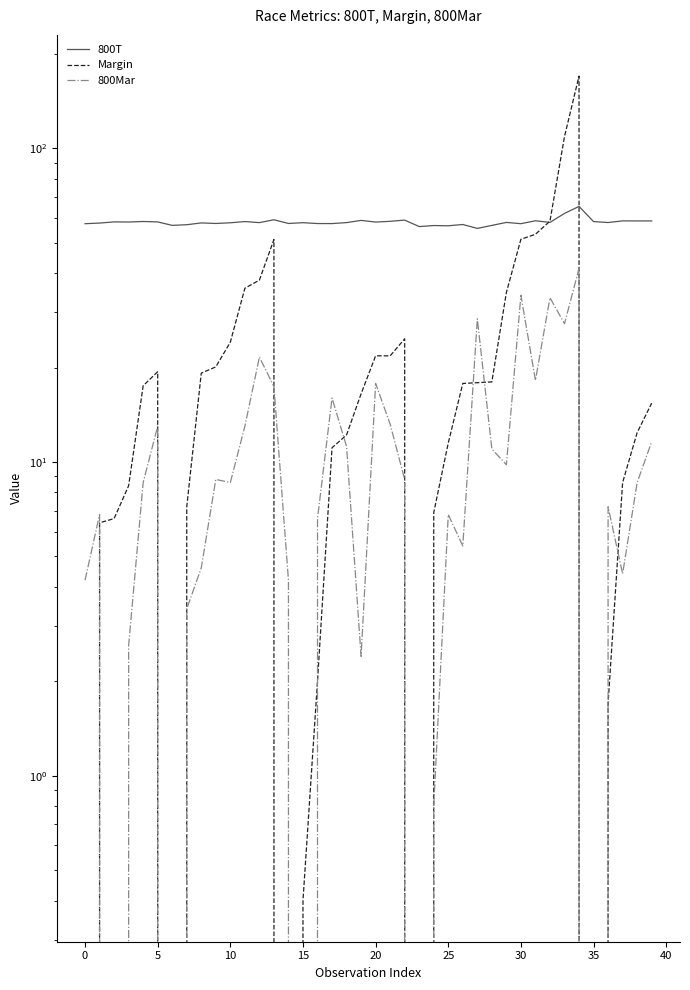

Reading right to left, transcribe all the data shown in this chart.

800T: 58.7	58.7	58.7	58.0	58.4	65.3	62.0	58.1	58.8	57.5	58.0	56.8	55.5	57.2	56.6	56.7	56.3	59.0	58.5	58.2	58.9	58.0	57.5	57.6	57.9	57.6	59.2	58.0	58.4	57.9	57.6	57.8	57.1	56.8	58.3	58.4	58.2	58.3	57.8	57.5
Margin: 15.4	12.4	8.6	1.7	0.0	169.9	109.0	58.6	53.2	51.3	34.7	18.0	17.9	17.8	11.5	6.9	0.0	24.7	21.8	21.8	16.5	12.2	11.1	2.0	0.4	0.0	51.2	38.0	35.8	24.1	20.1	19.2	7.2	0.0	19.4	17.5	8.4	6.6	6.4	0.0
800Mar: 11.6	8.6	4.4	7.2	0.0	41.4	27.6	33.4	18.2	34.0	9.8	11.0	28.6	5.4	6.8	0.8	0.0	8.8	13.2	17.8	2.4	11.2	16.0	6.6	0.0	4.2	17.4	21.6	13.0	8.6	8.8	4.6	3.4	0.0	13.0	8.6	2.6	0.0	6.8	4.2